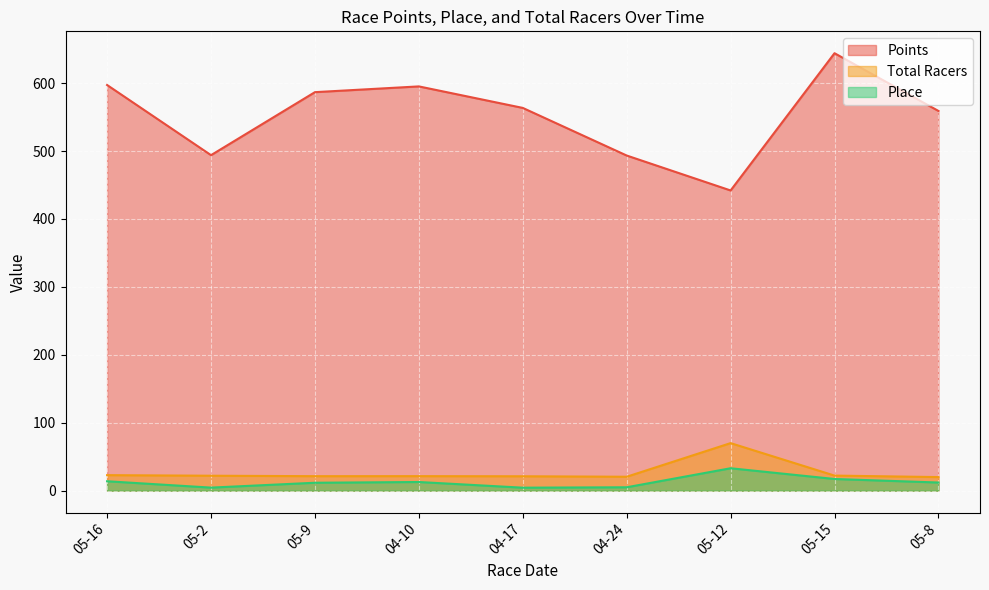

Rank the series by their maximum value, from highest to lowest.

Points, Total Racers, Place